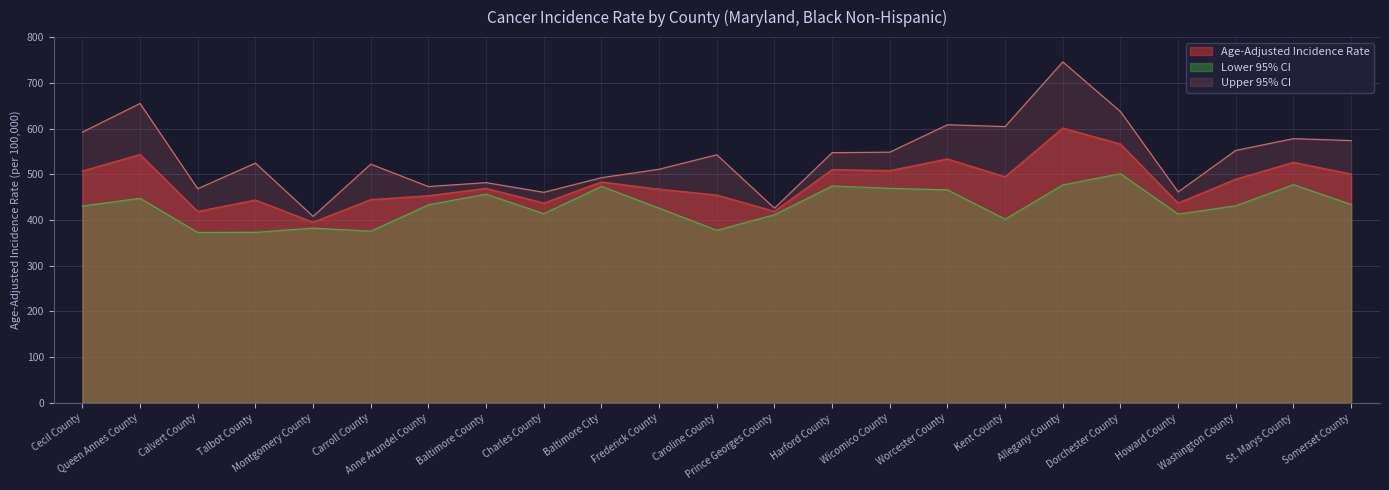

Which series has the largest total across all categories?

Upper 95% CI